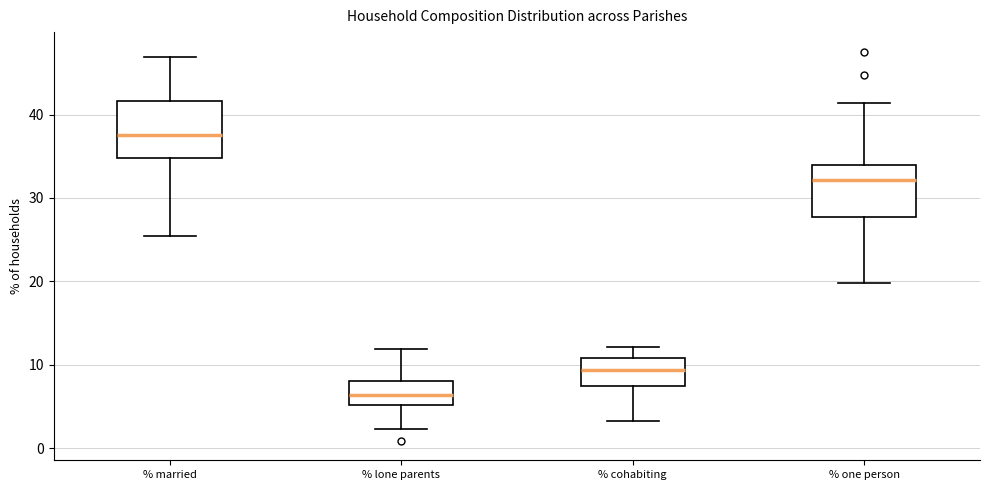

Reading left to right, transcribe this box plot: for each box, give where its median line is, the range the box spans, and where its two whiskers end, as read against the y-axis. The values are not printed on the chart, so give them approximately, as read against the axis.

% married: median 37, box 35 to 42, whiskers 25 to 47
% lone parents: median 6, box 5 to 8, whiskers 2 to 12
% cohabiting: median 9, box 7 to 11, whiskers 3 to 12
% one person: median 32, box 28 to 34, whiskers 20 to 41